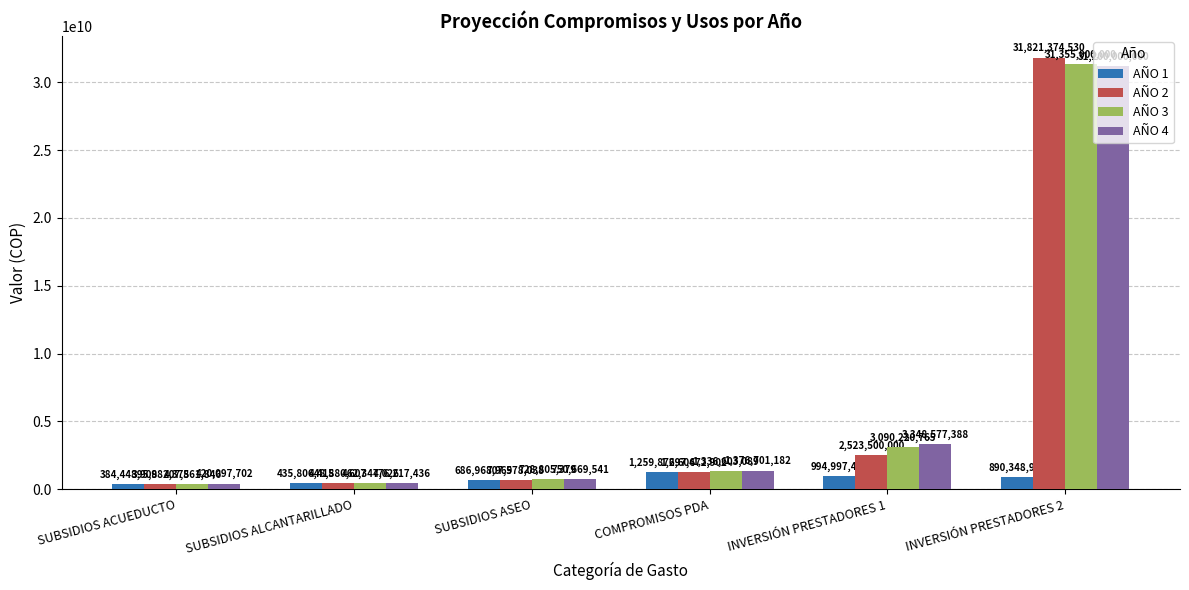

What is the average value of the AÑO 1 series?

775407885